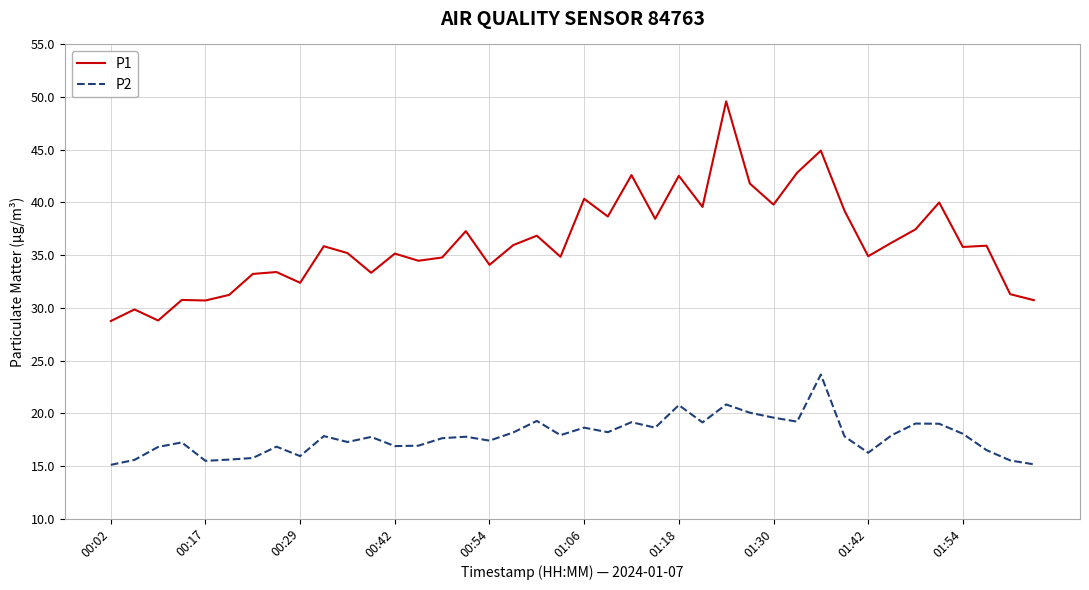

True or false: P1 and P2 intersect in this chart.

False